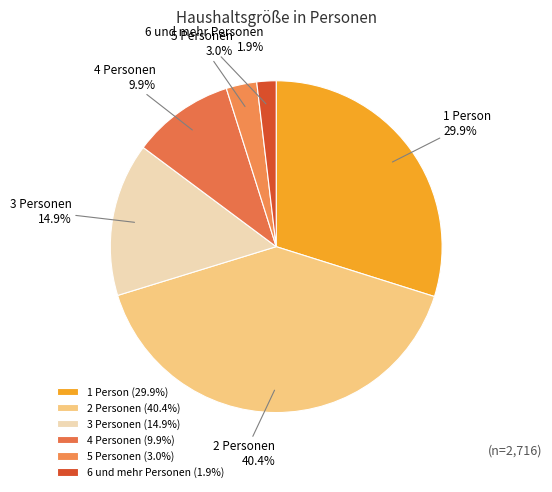

Which has a higher value, 3 Personen or 2 Personen?

2 Personen